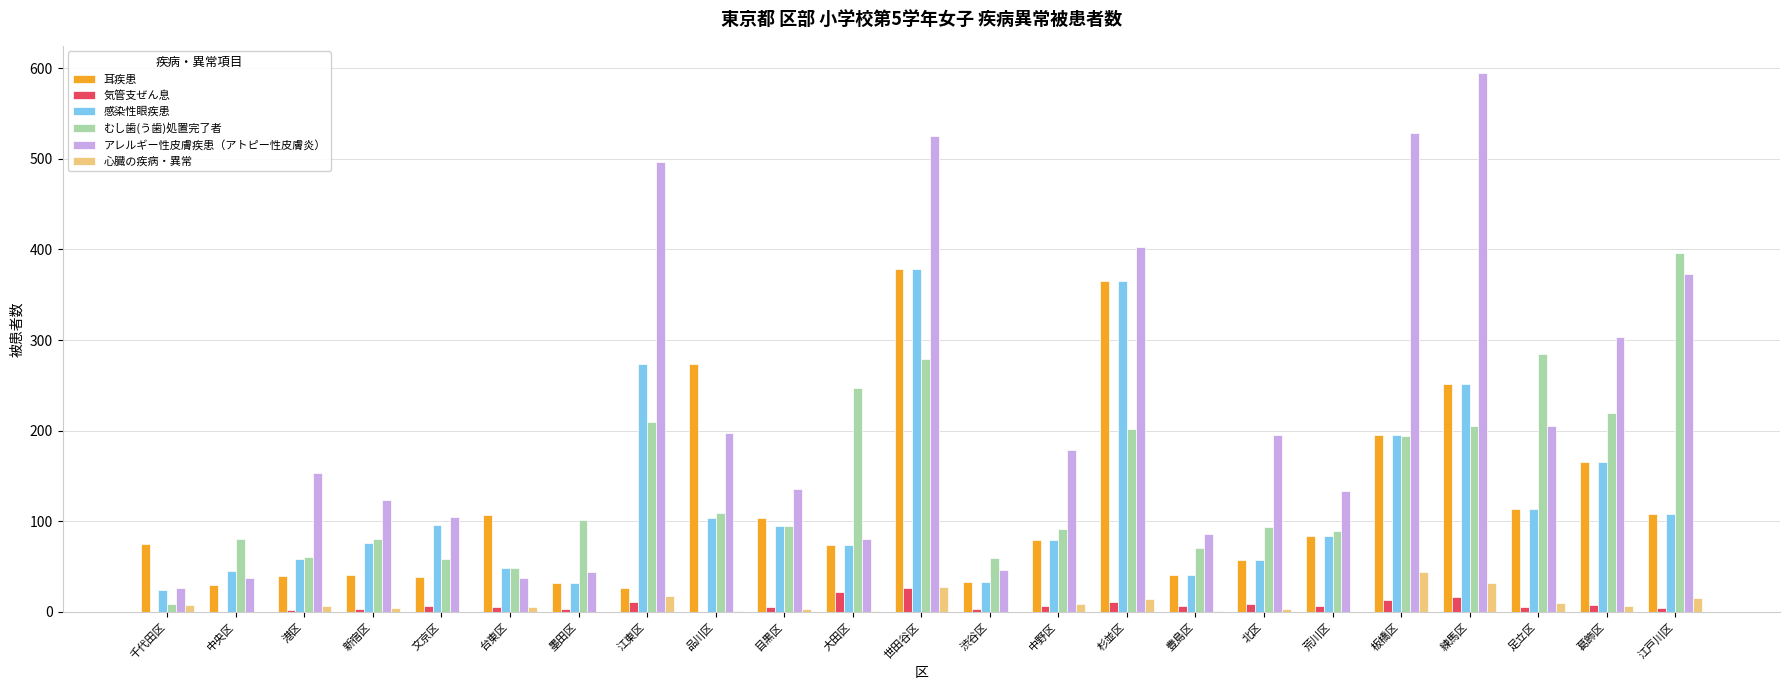

True or false: アレルギー性皮膚疾患（アトピー性皮膚炎） has a value of 38 at 荒川区.

False